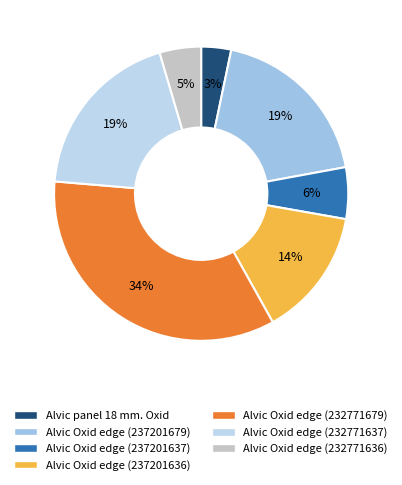

Which category has the biggest portion of the pie?

Alvic Oxid edge (232771679)